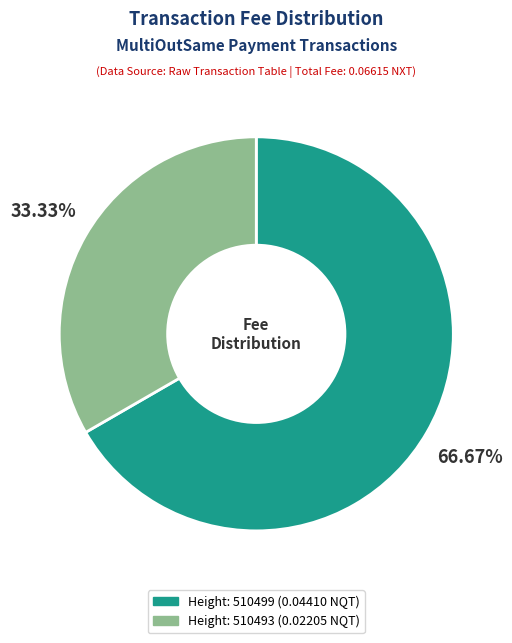

How many segments does this pie chart have?

2